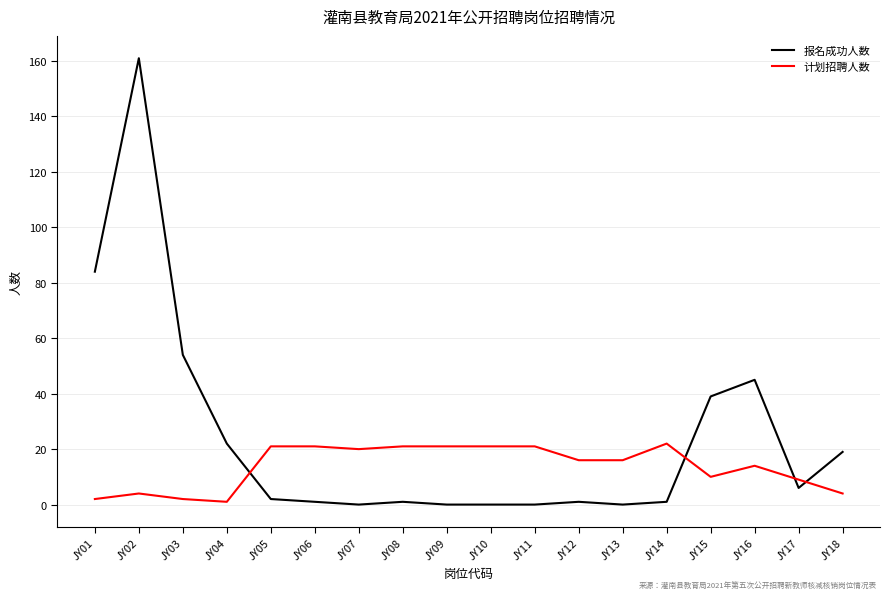

How many intersections are there between 报名成功人数 and 计划招聘人数?

4